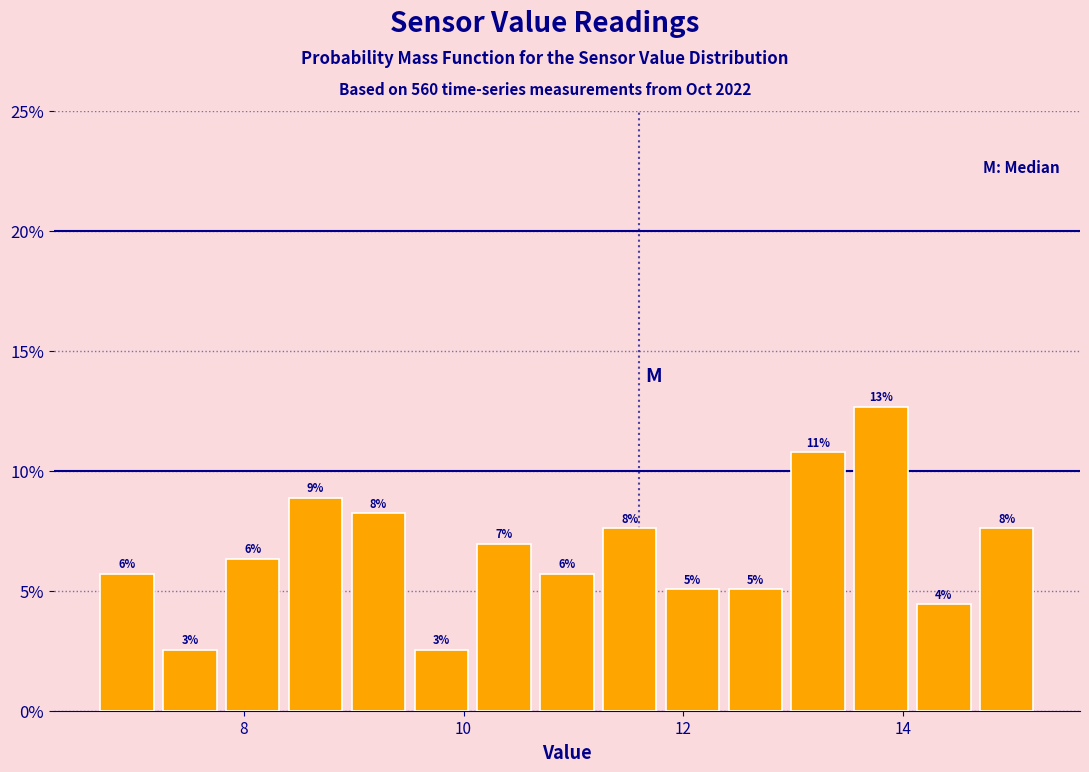

Around what value on the x-axis is the tallest bar? Give the approximate position of its centre, as read against the axis.

13.8